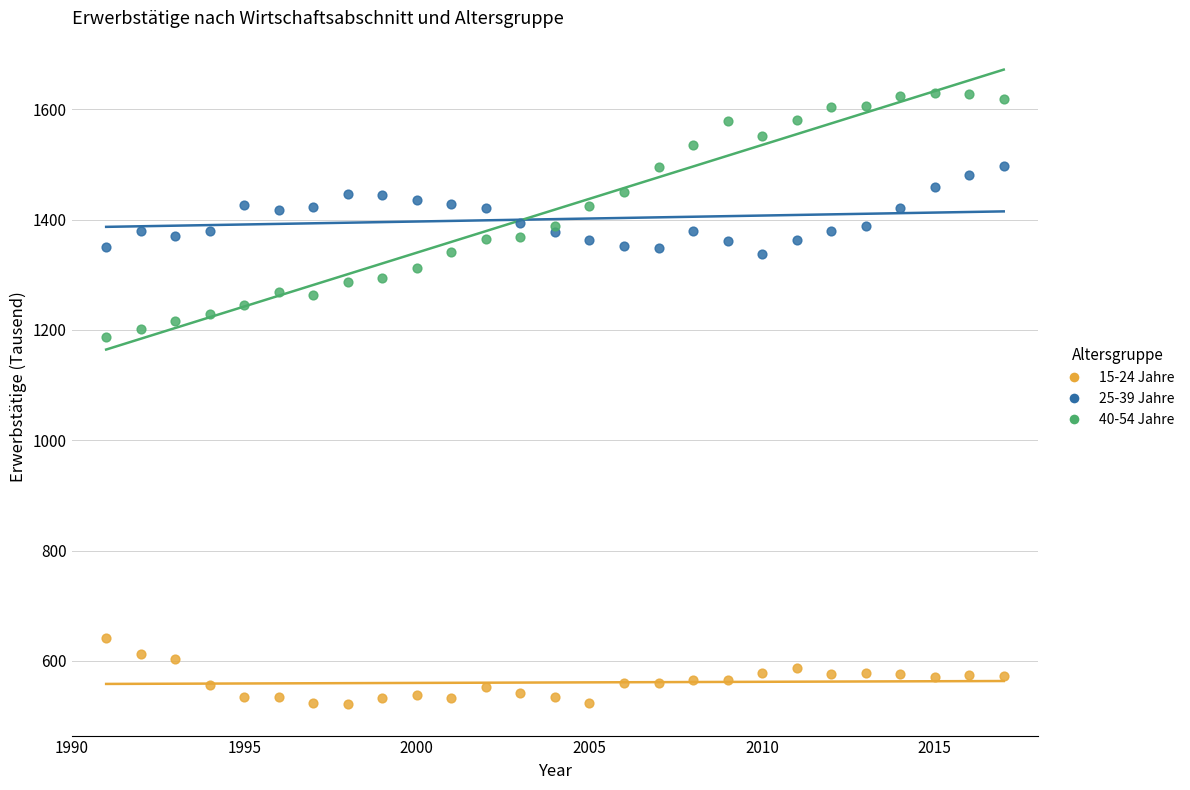

Which series contains the highest Y value?

40-54 Jahre